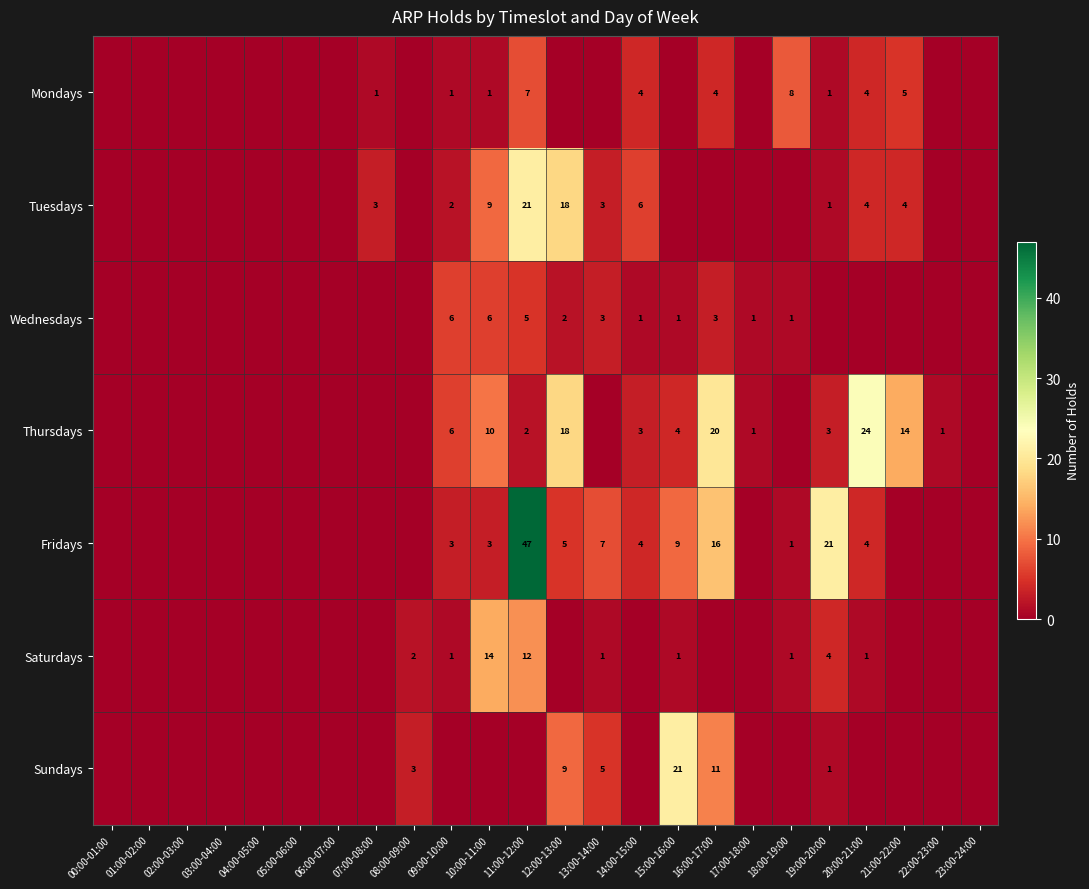

What is the difference between the highest and lowest values at 13:00-14:00?

7